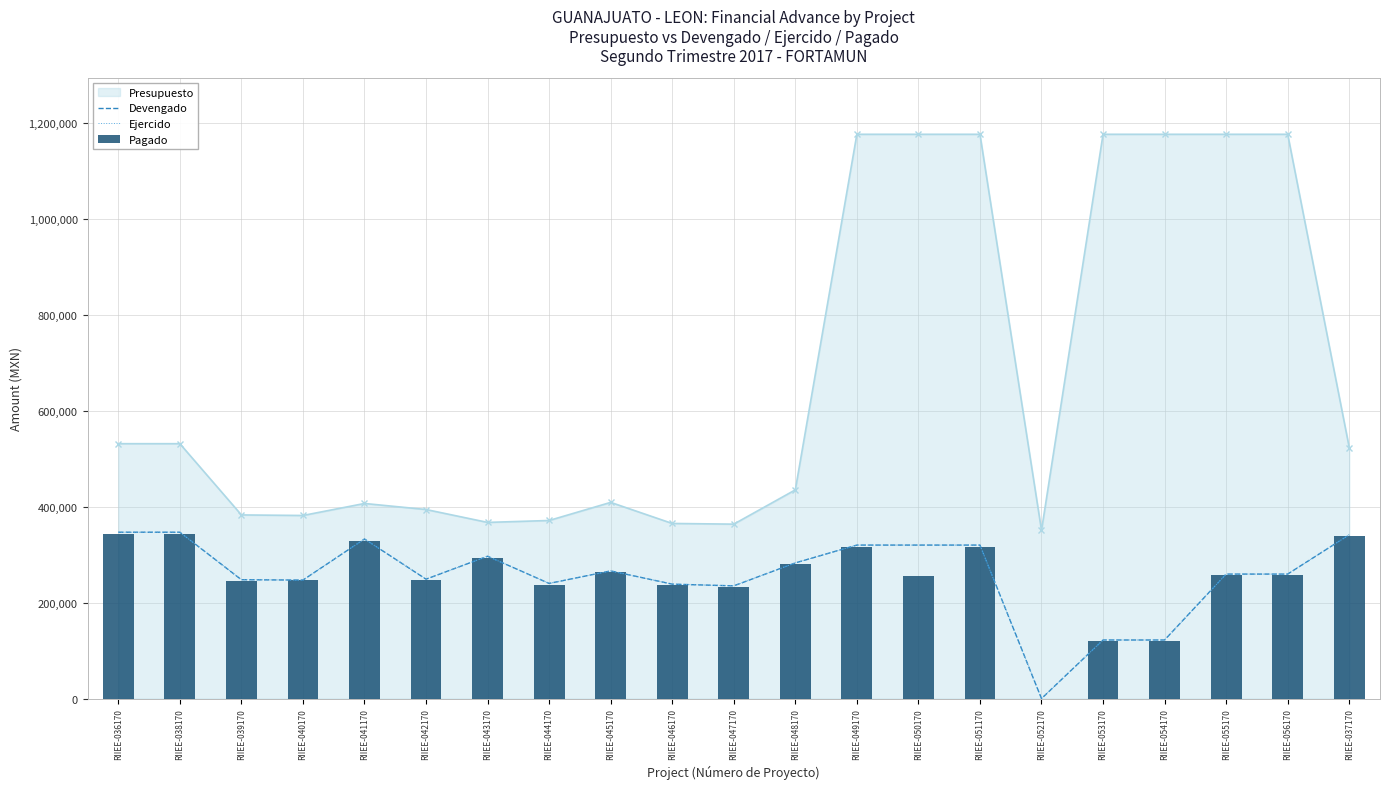

What is the label of the 9th bar from the right?

RIIEE-049170